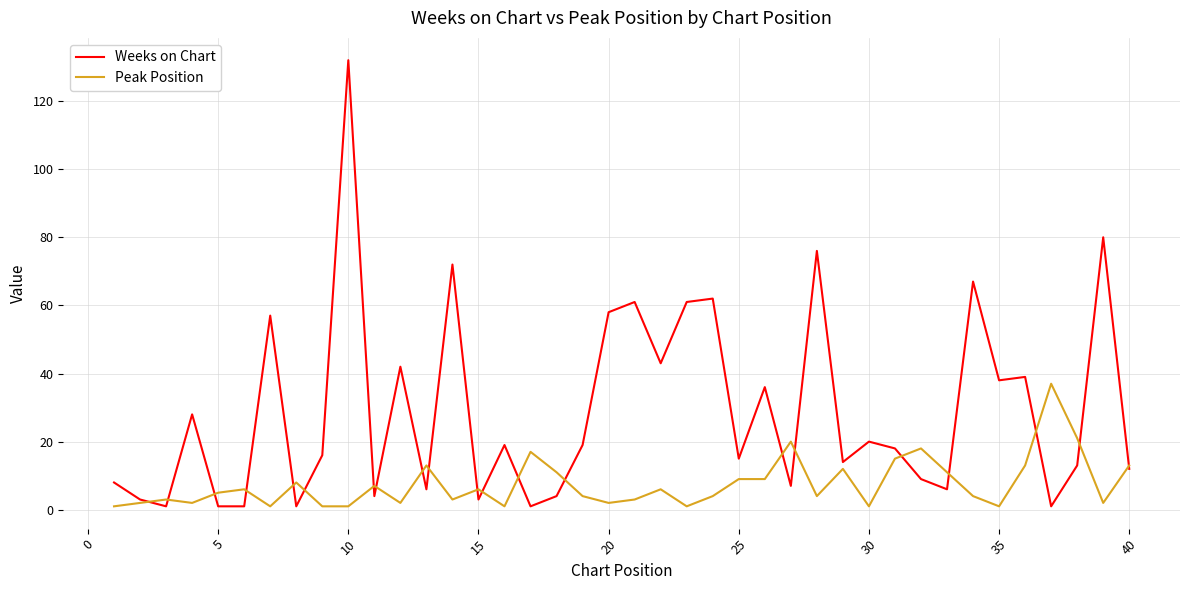

What is the minimum value shown in the chart?

1